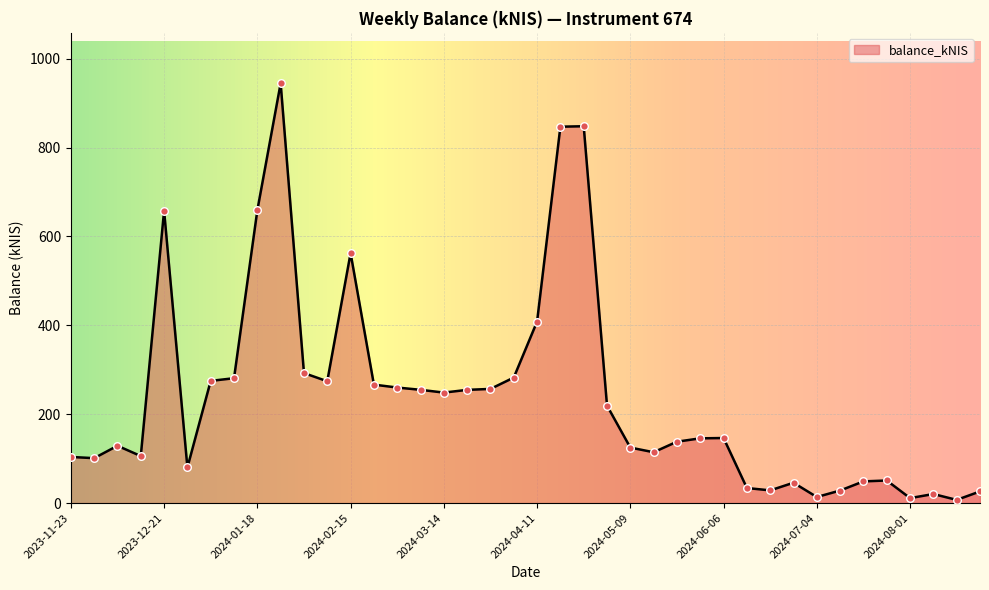

What is the maximum value shown in the chart?

944.7